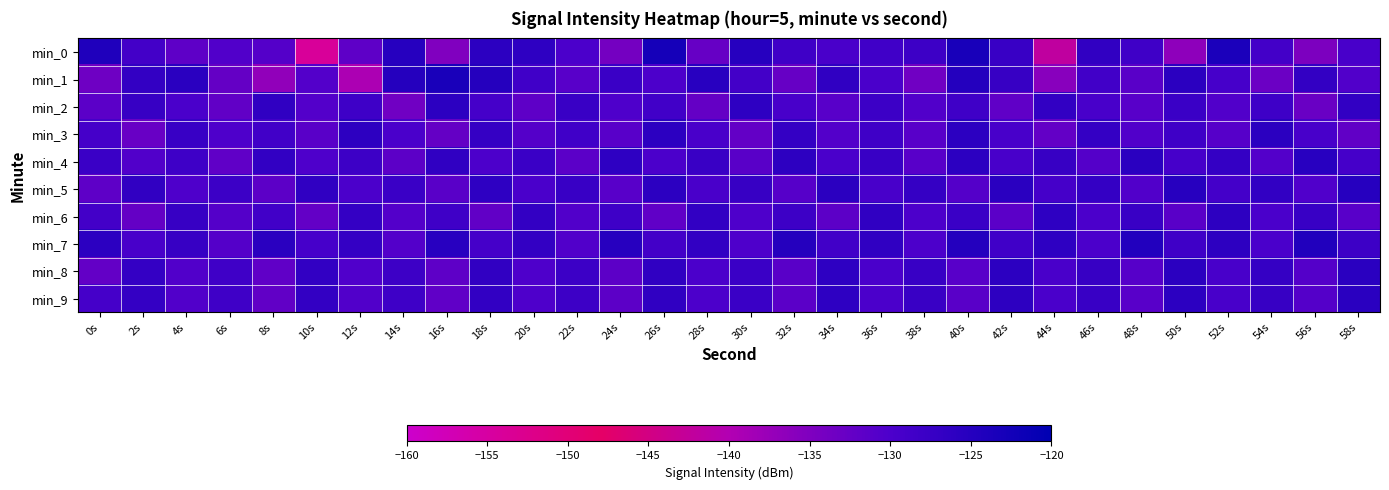

Which series has the largest total across all categories?

min_7